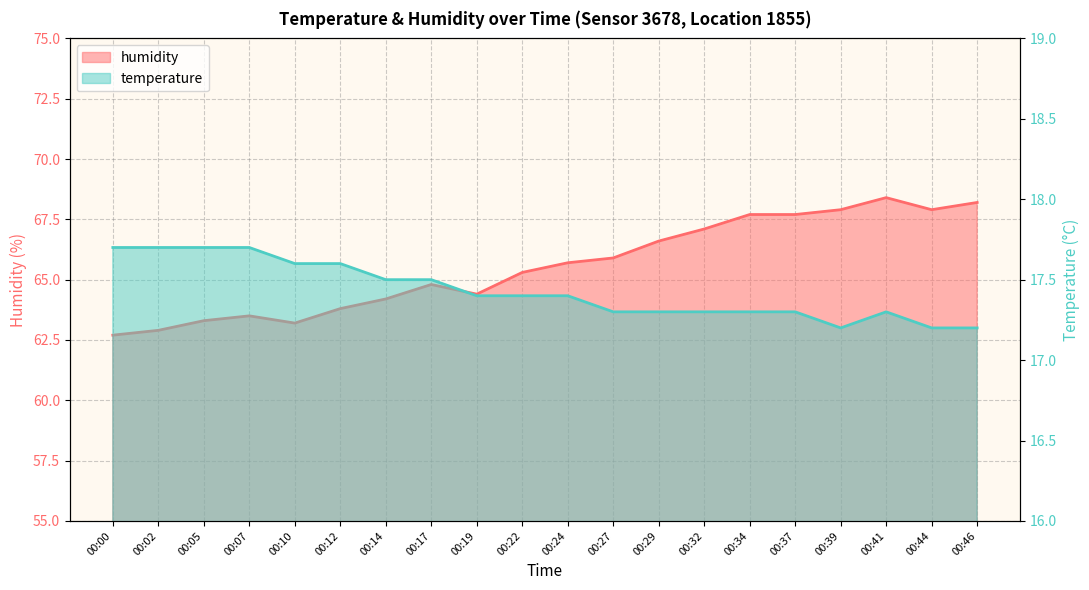

At which label does humidity reach its peak?

00:41